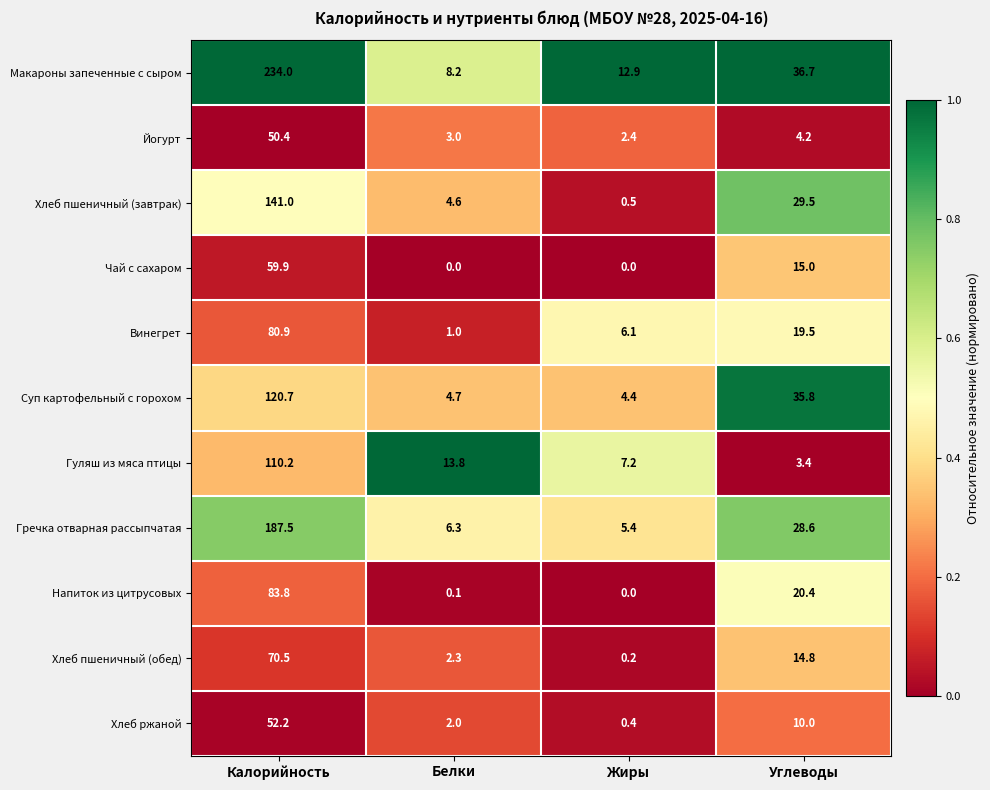

At Углеводы, list the series in order from largest to smallest.

Макароны запеченные с сыром, Суп картофельный с горохом, Хлеб пшеничный (завтрак), Гречка отварная рассыпчатая, Напиток из цитрусовых, Винегрет, Чай с сахаром, Хлеб пшеничный (обед), Хлеб ржаной, Йогурт, Гуляш из мяса птицы